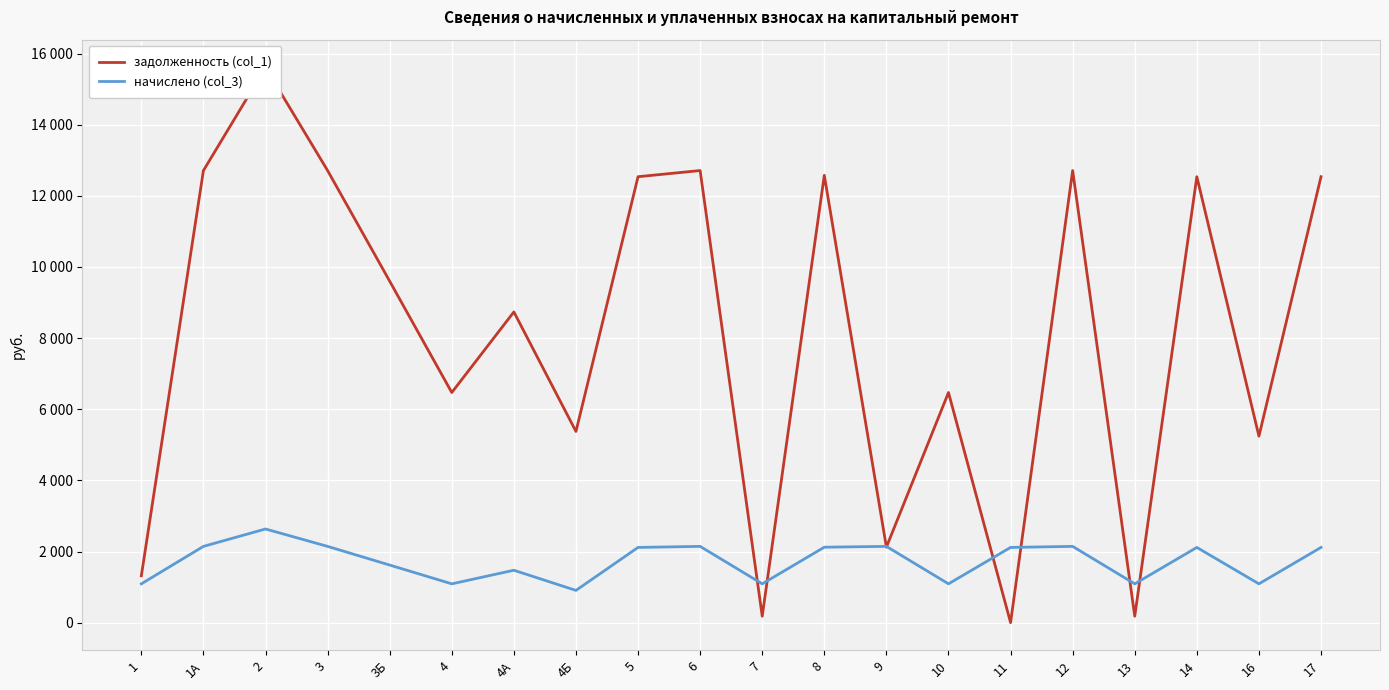

Which series changed the most between 4Б and 11?

задолженность (col_1)